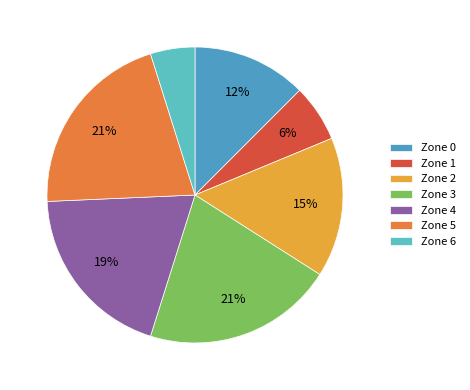

Count the number of slices in the pie.

7